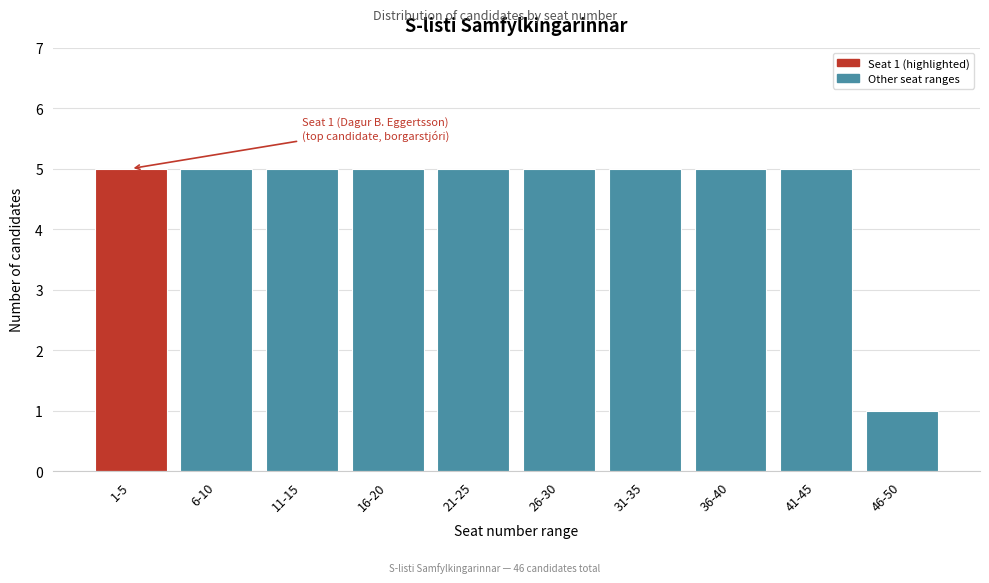

Reading left to right, extract all data points from this chart.

1-5=5	6-10=5	11-15=5	16-20=5	21-25=5	26-30=5	31-35=5	36-40=5	41-45=5	46-50=1